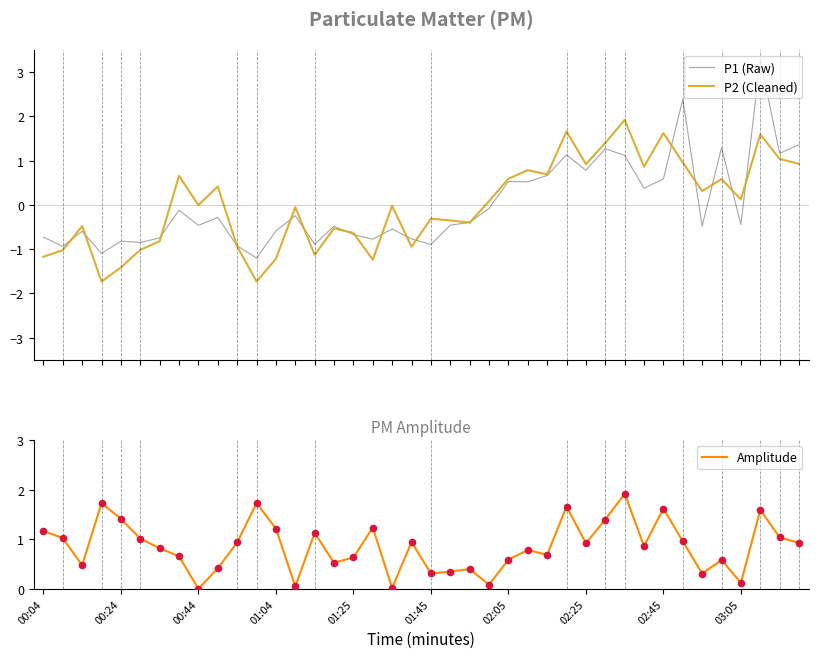

Which series reaches the minimum Y coordinate?

P2 (Cleaned)